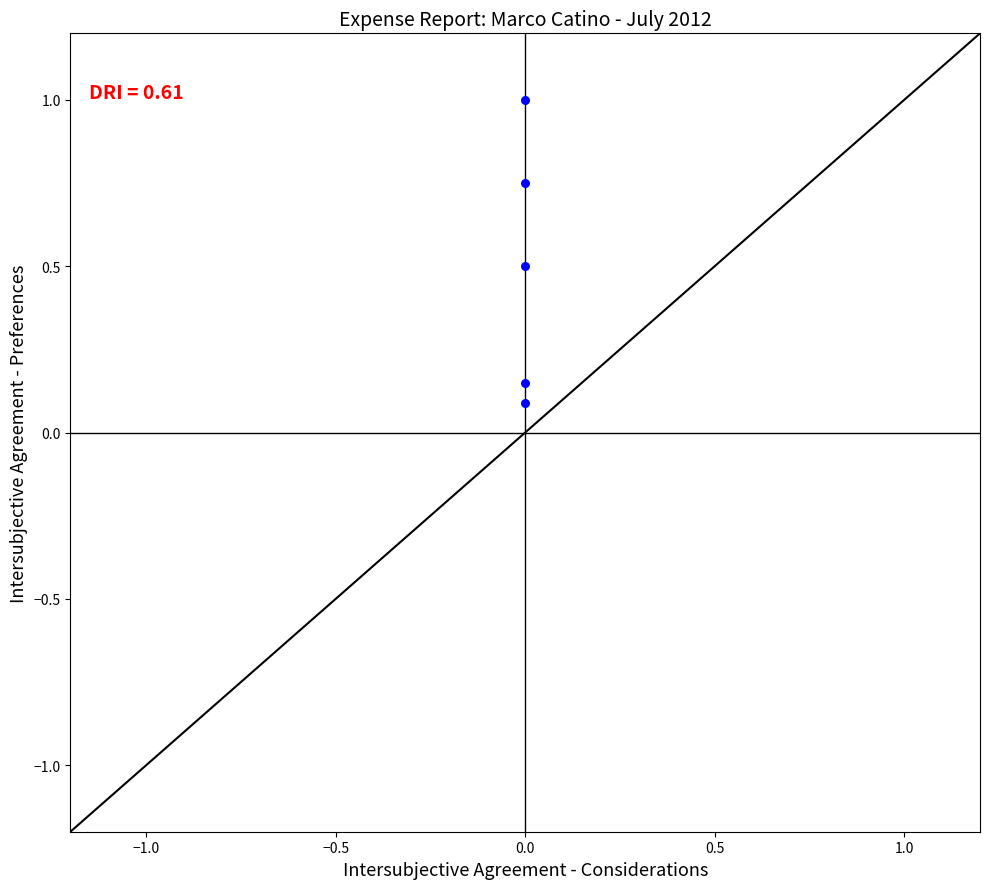

What is the average Y value?

0.5